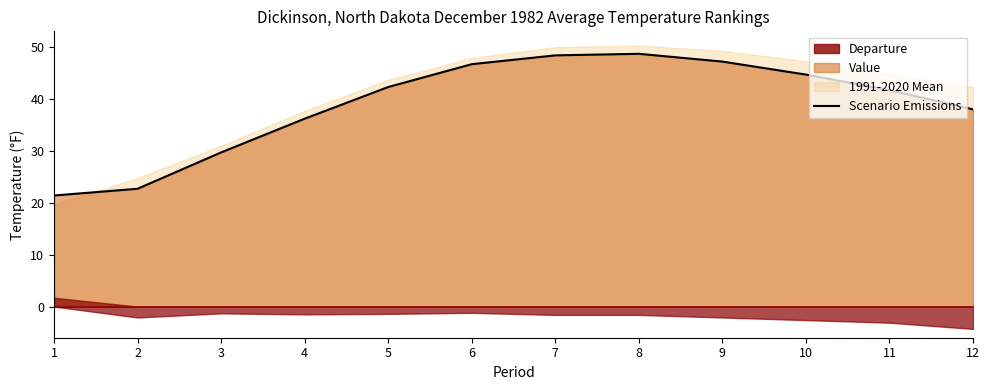

What is the average value?

39.0